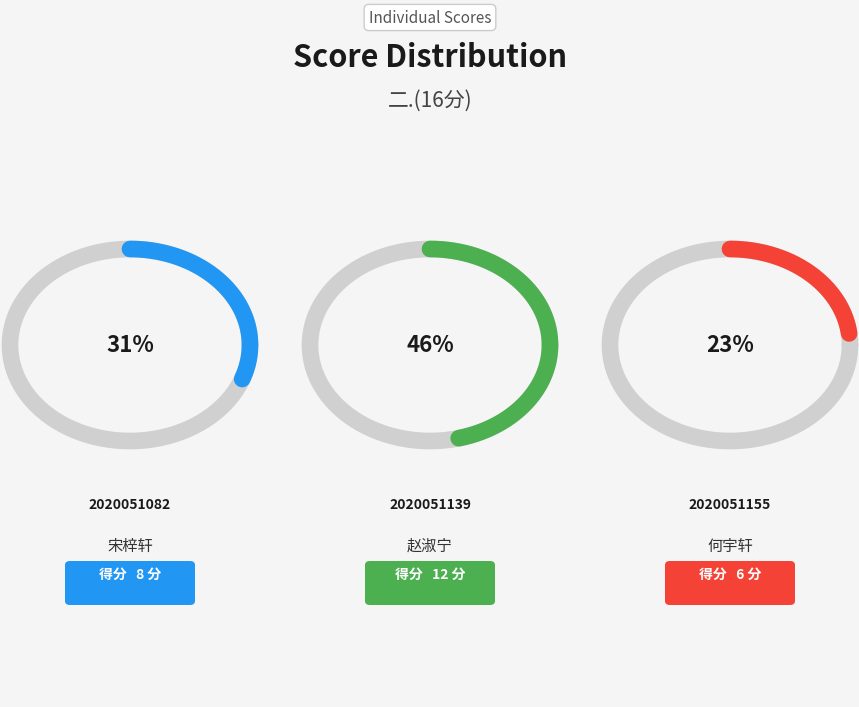

Which category has the smallest portion of the pie?

2020051155